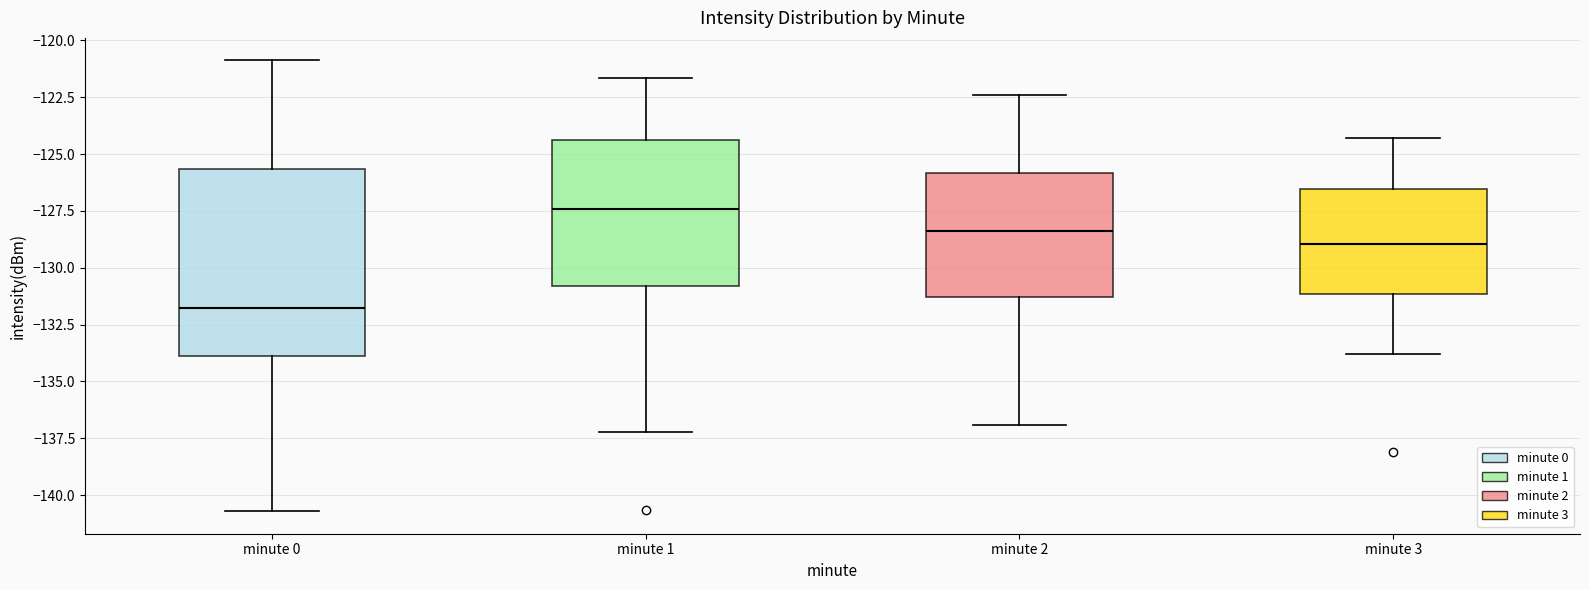

Where does the median line of the box for minute 1 sit on the y-axis? The values are not printed on the chart, so give them approximately, as read against the axis.

-127.5